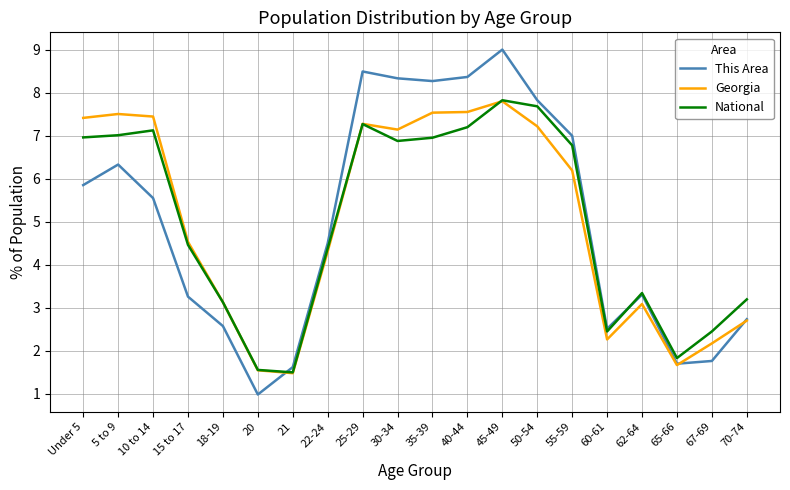

What is the difference between the Georgia values at 45-49 and 15 to 17?

3.3